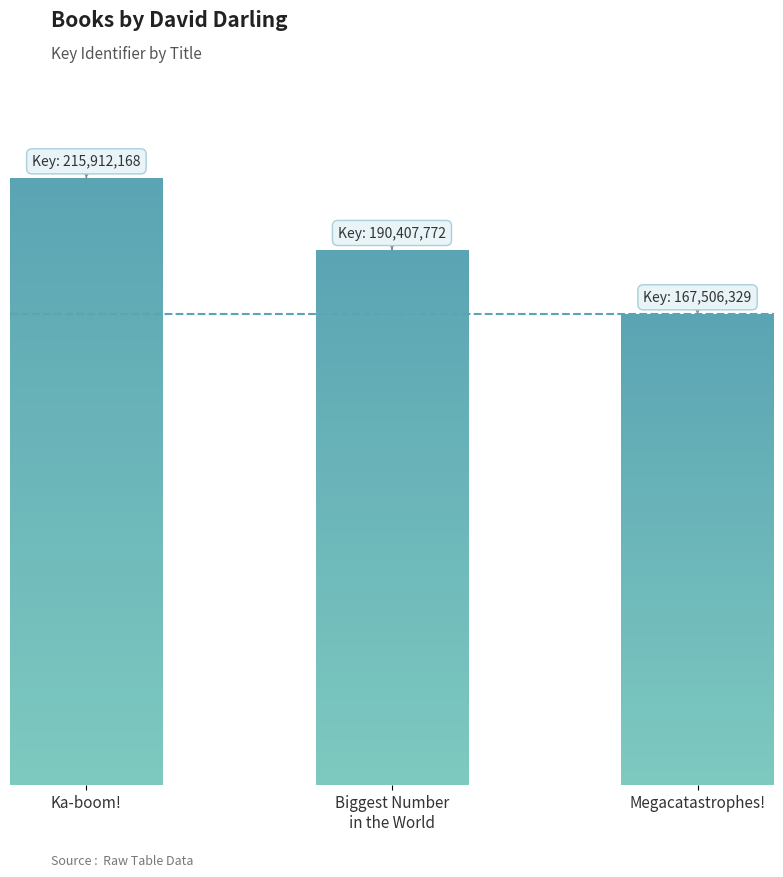

What is the difference between the maximum and minimum values?

48405839